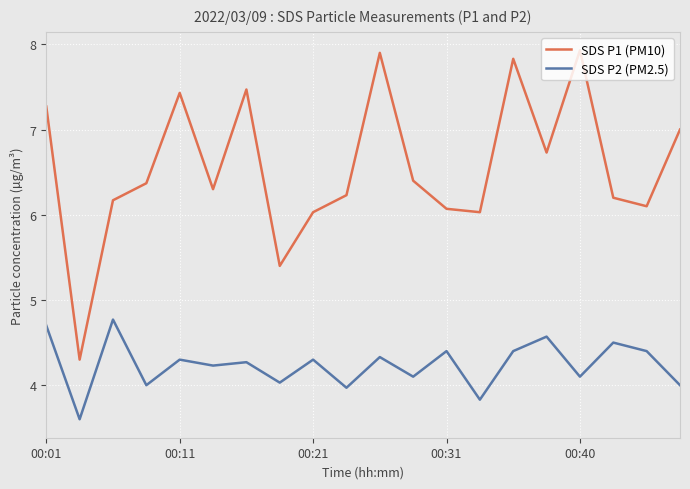

True or false: SDS P2 (PM2.5) and SDS P1 (PM10) cross at least once.

False